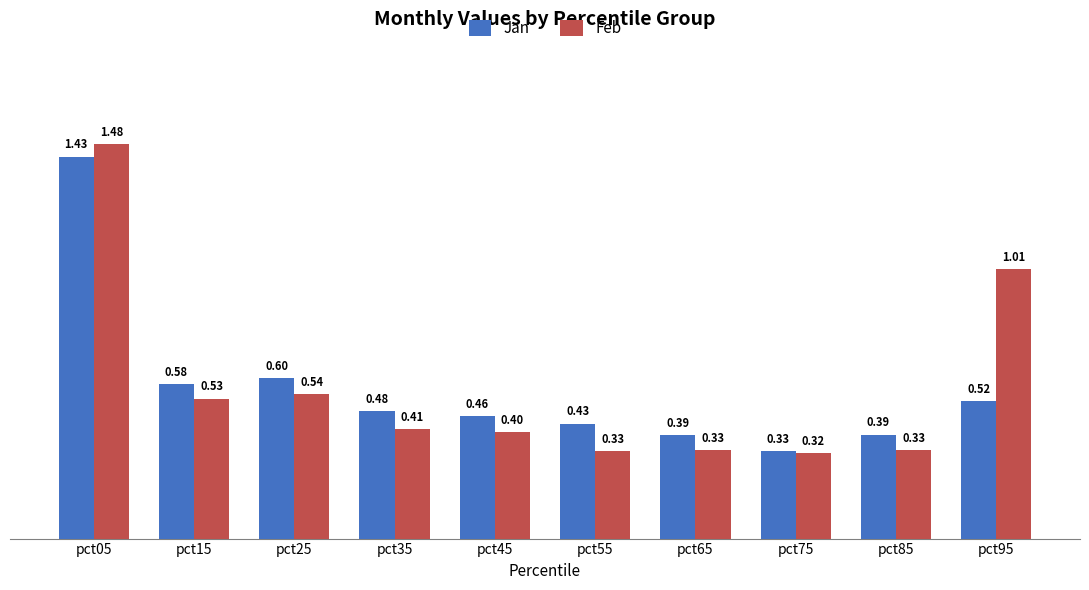

What is the difference between the second highest and minimum values in the Feb series?

0.7